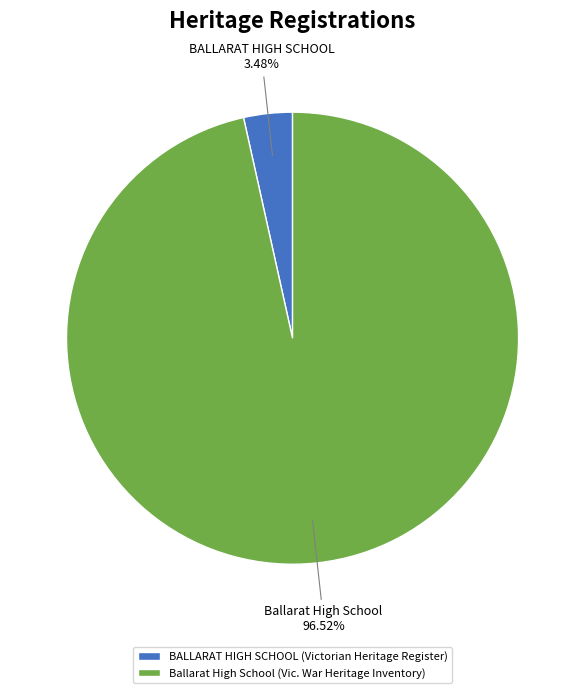

To the nearest percent, what is the difference between the Ballarat High School and BALLARAT HIGH SCHOOL slice percentages?

93%